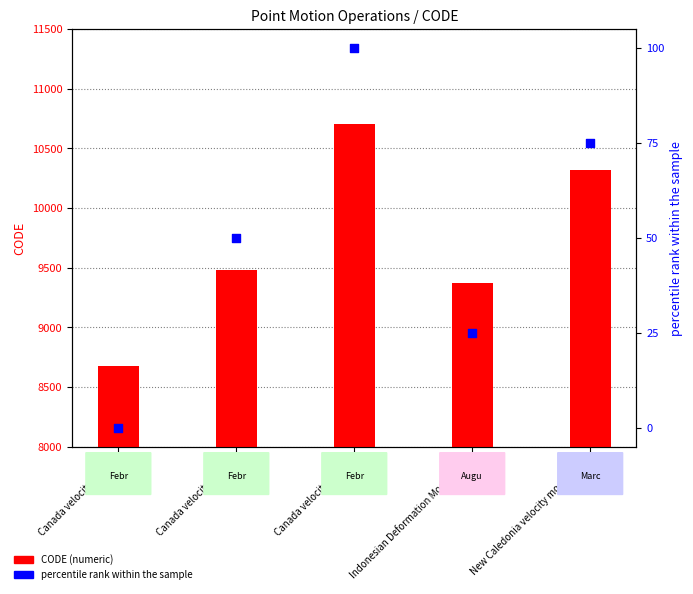

What are all the series names shown in the legend?

CODE, percentile rank within the sample